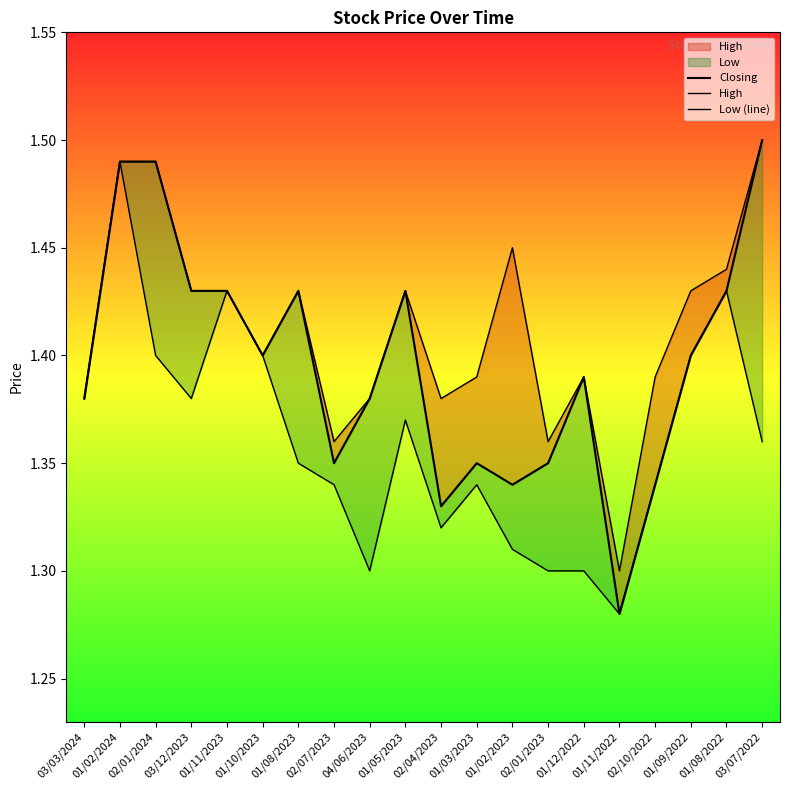

Where is the first local minimum for High?

01/10/2023